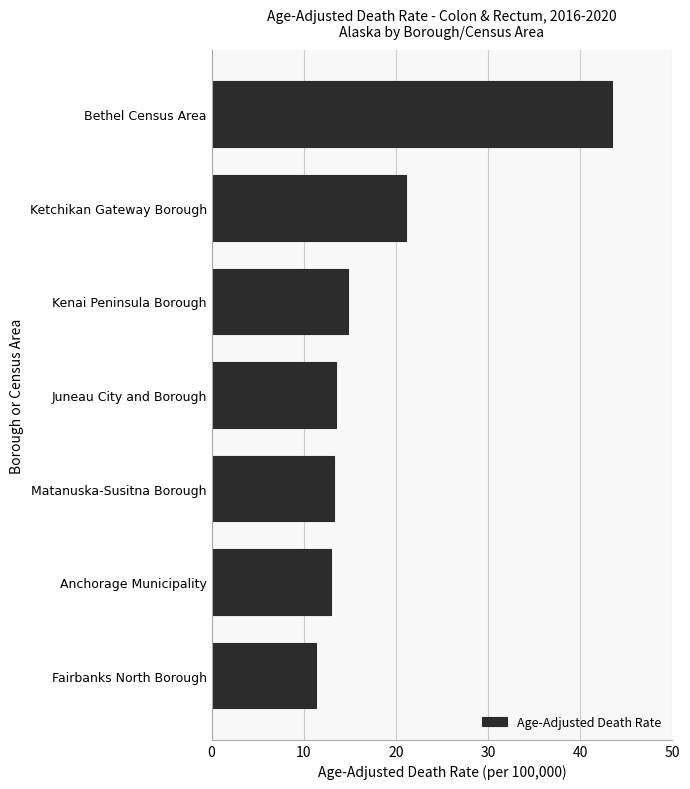

At which label is the value closest to 27?

Ketchikan Gateway Borough